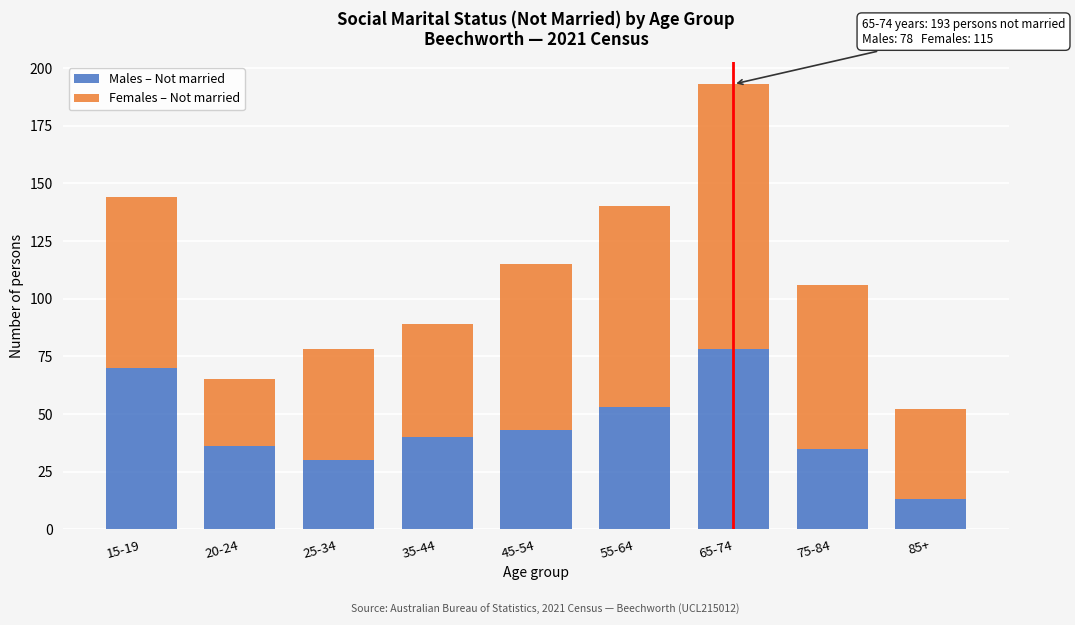

Reading left to right, list the values for the Males – Not married series.

70	36	30	40	43	53	78	35	13